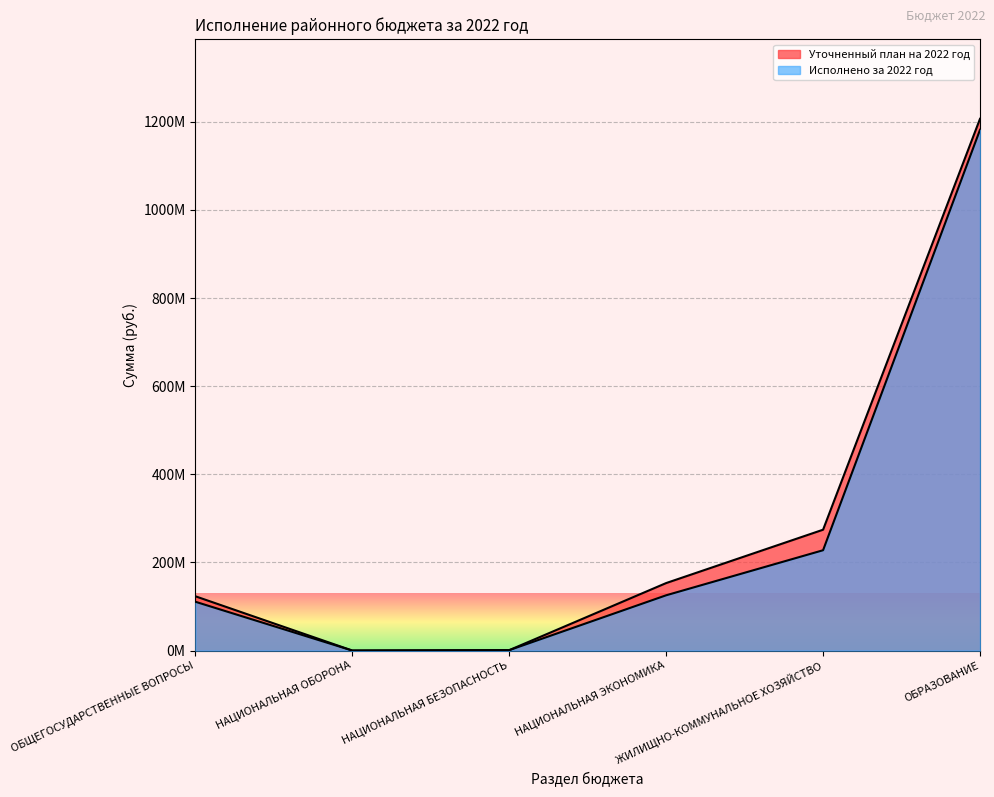

Is the value of Исполнено за 2022 год at ОБЩЕГОСУДАРСТВЕННЫЕ ВОПРОСЫ greater than the value of Уточненный план на 2022 год at ОБЩЕГОСУДАРСТВЕННЫЕ ВОПРОСЫ?

No